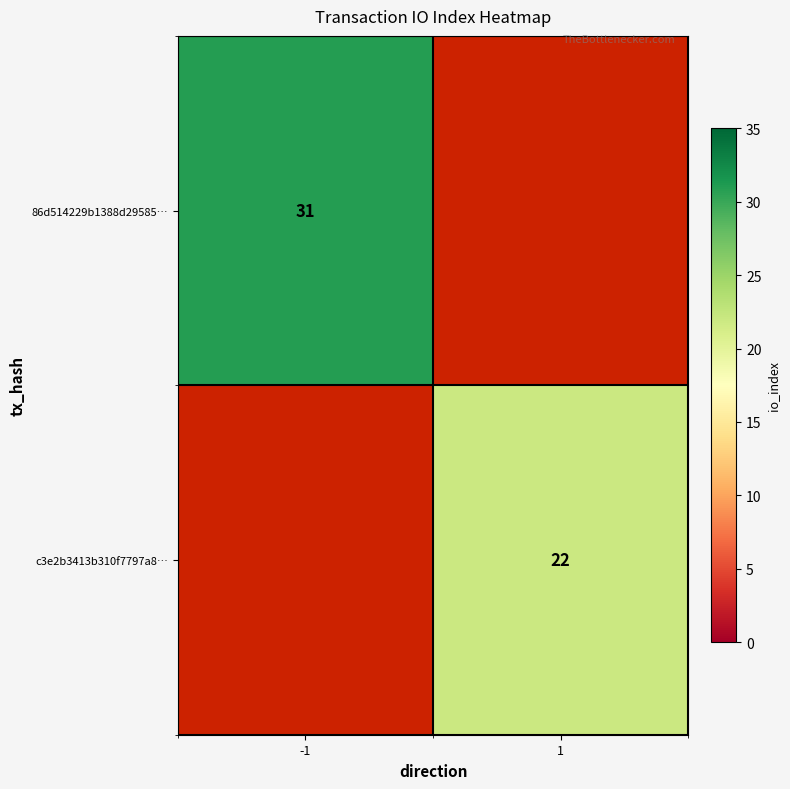

The 86d514229b1388d29585… series shows 31 at -1. True or false?

True